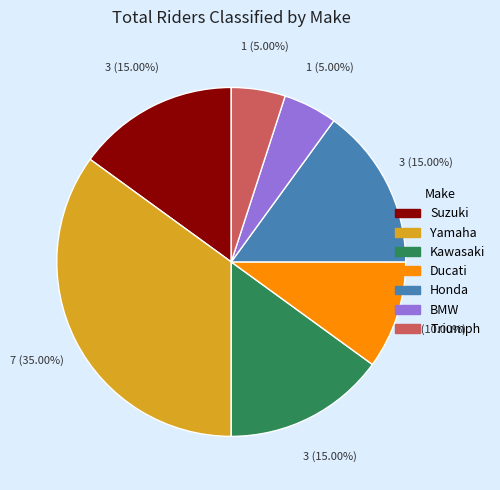

What is the largest slice in the pie chart?

Yamaha